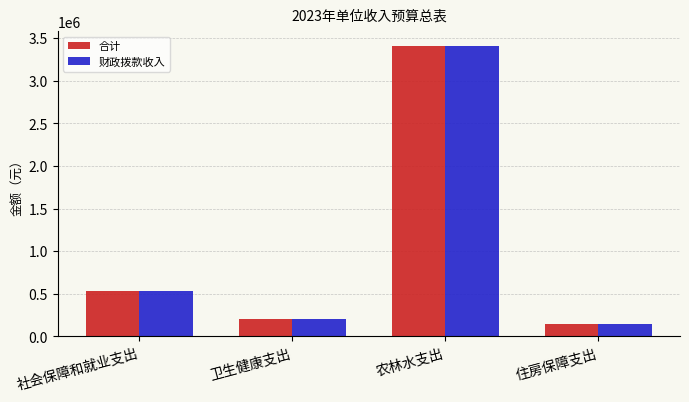

Count the number of data series in this chart.

2